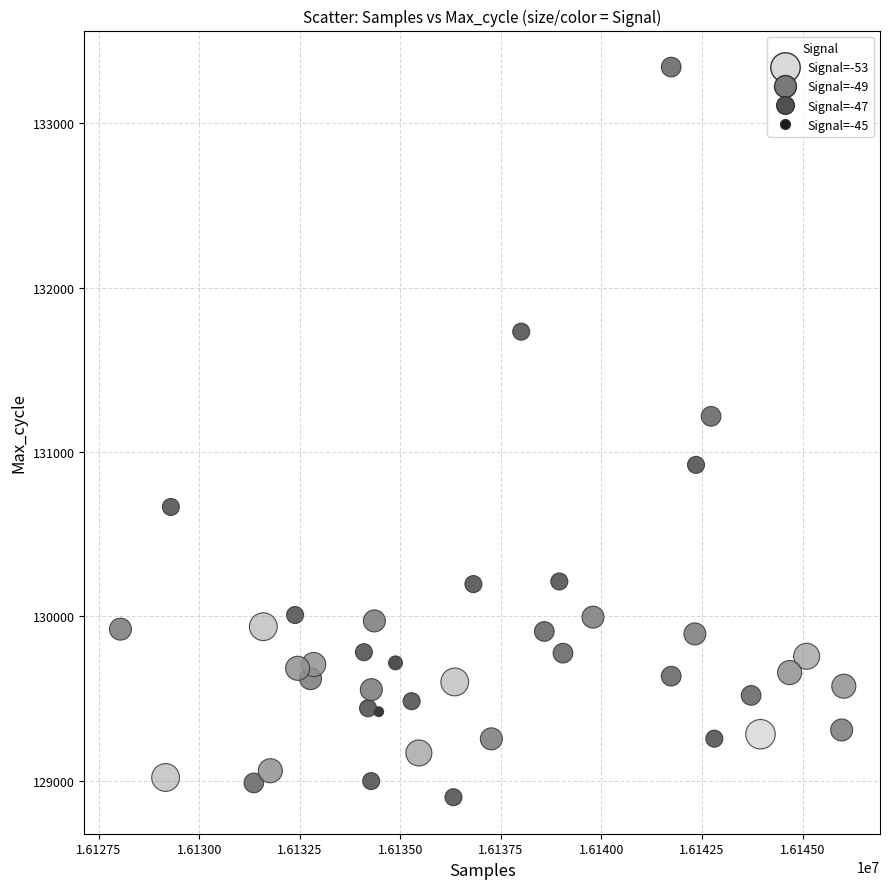

What Y value in the scatter plot is closest to 131121?

131217